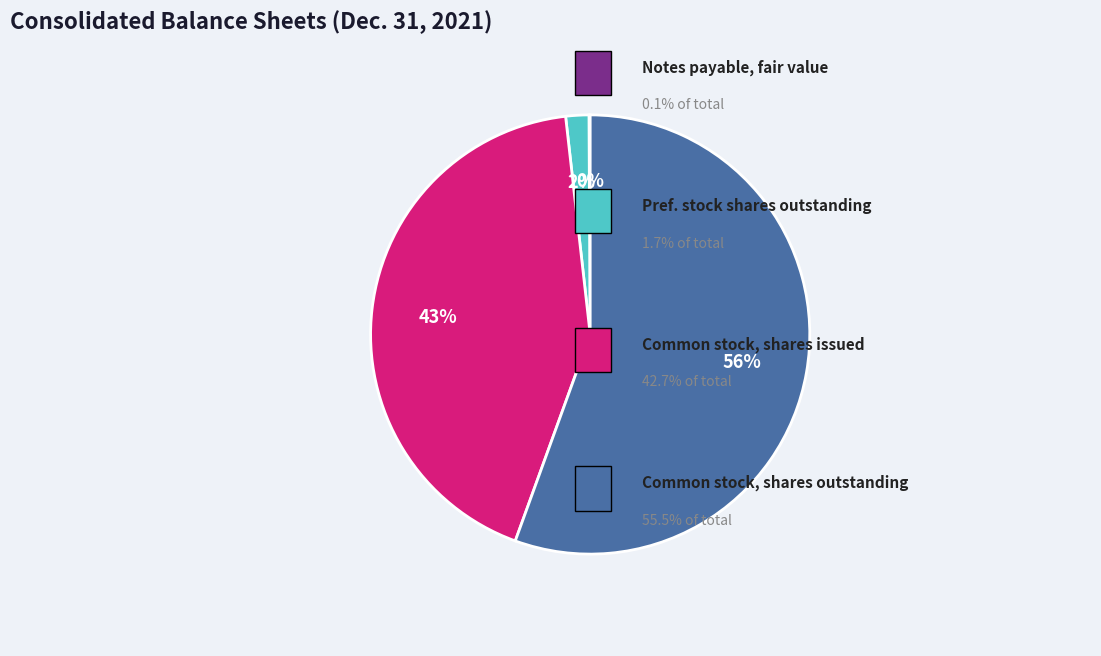

Does any single category account for the majority?

Yes